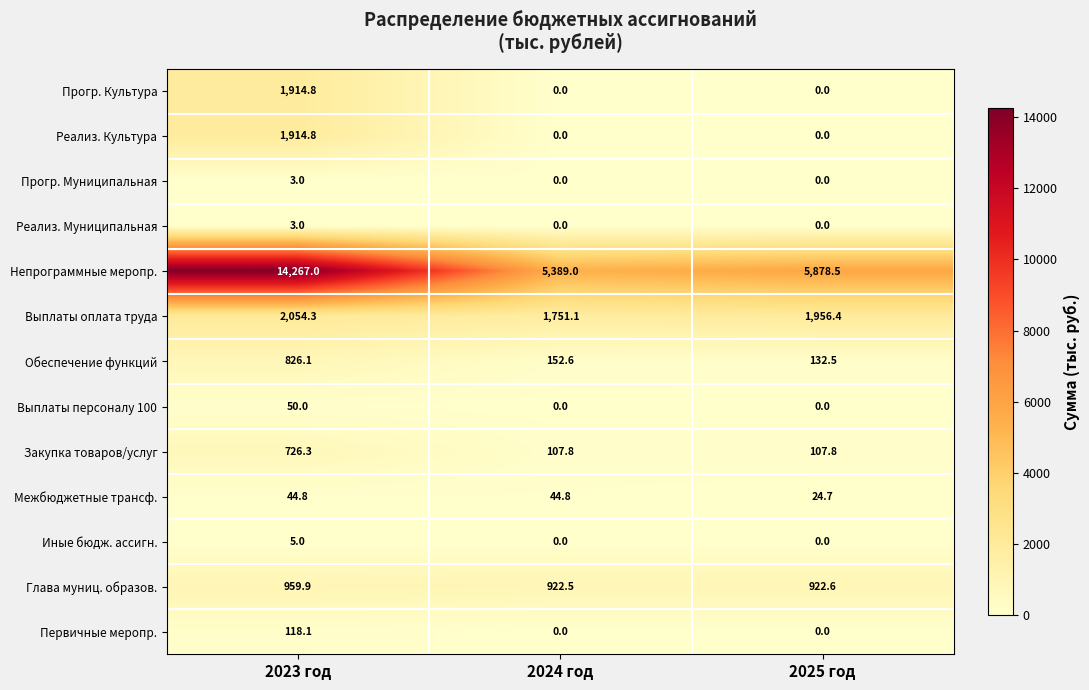

What is the total value across all series at 2023 год?

22887.1